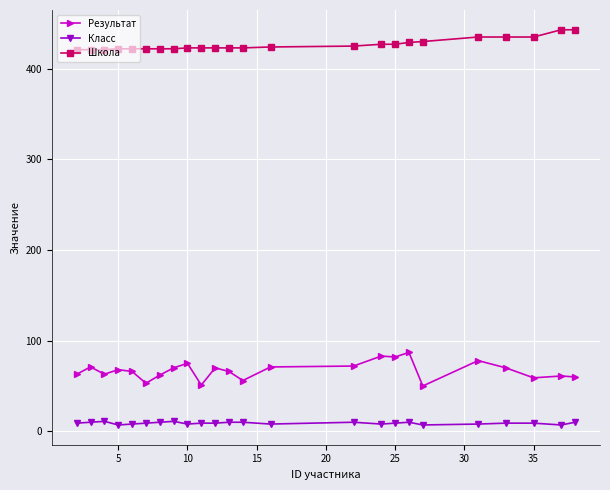

True or false: Результат and Школа cross at least once.

False